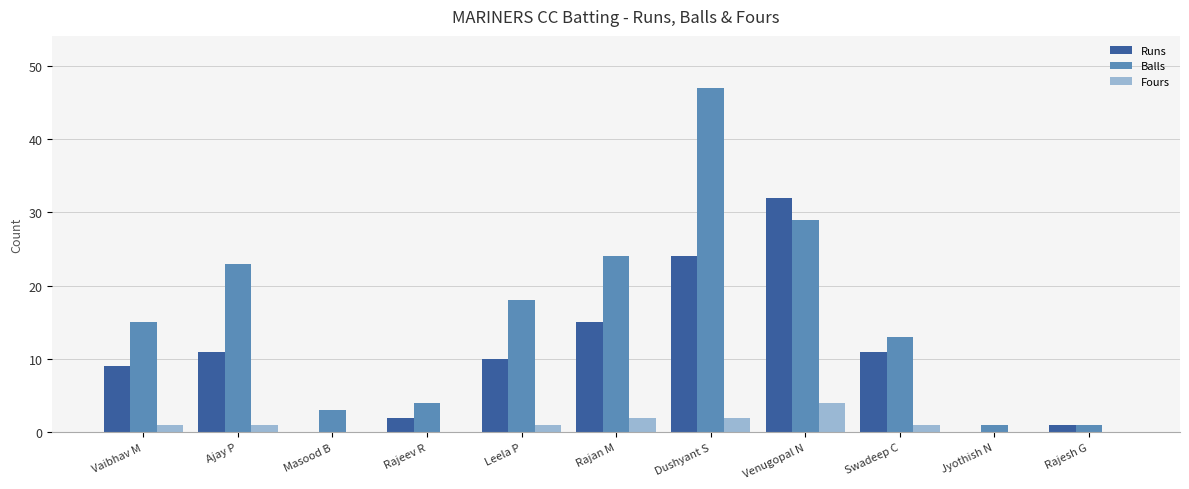

What is the sum of all Fours values?

12